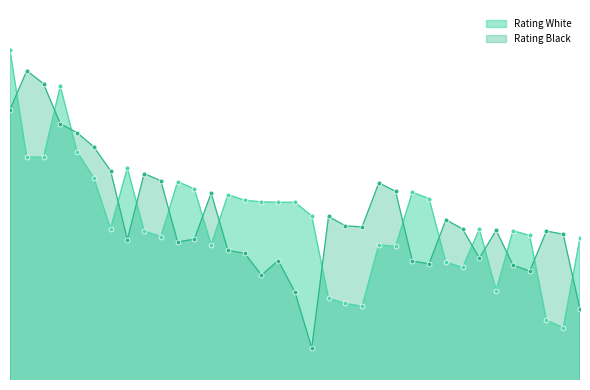

At which label is Rating Black closest to 2121?

20